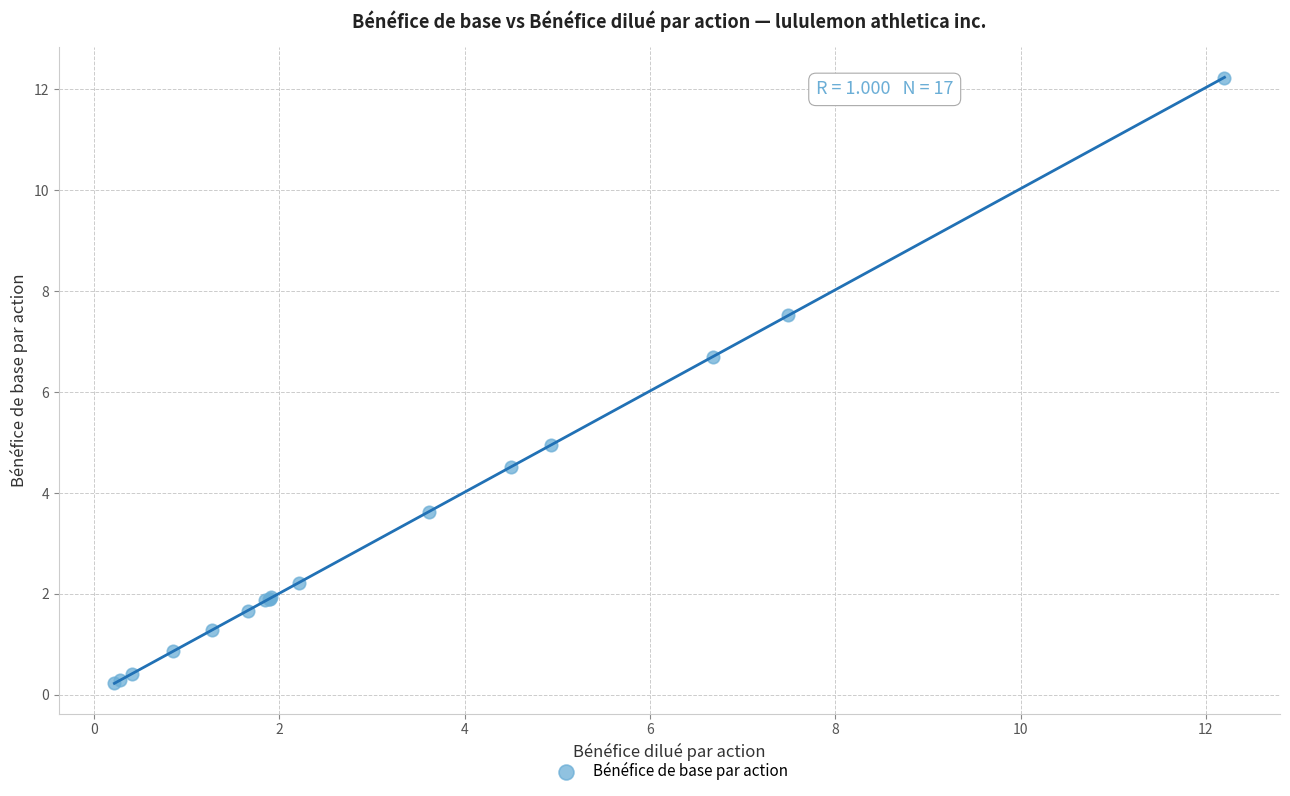

What Y value in the scatter plot is closest to 6?

6.7